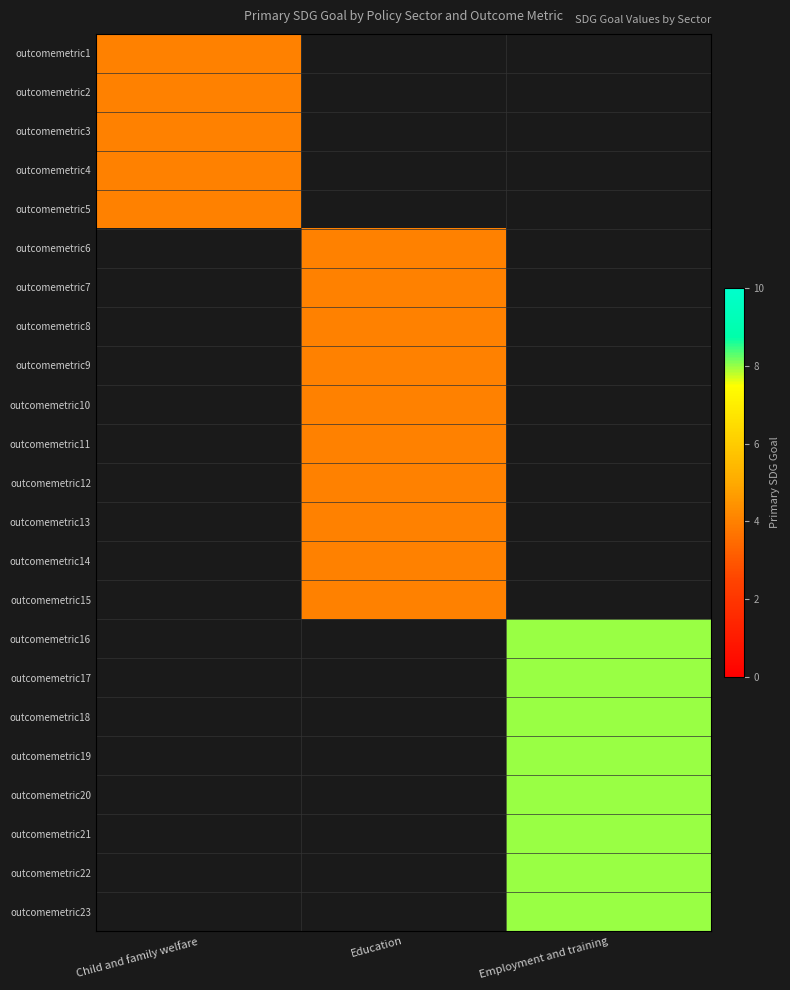

Is it true that outcomemetric18 equals 8.0 at Employment and training?

True